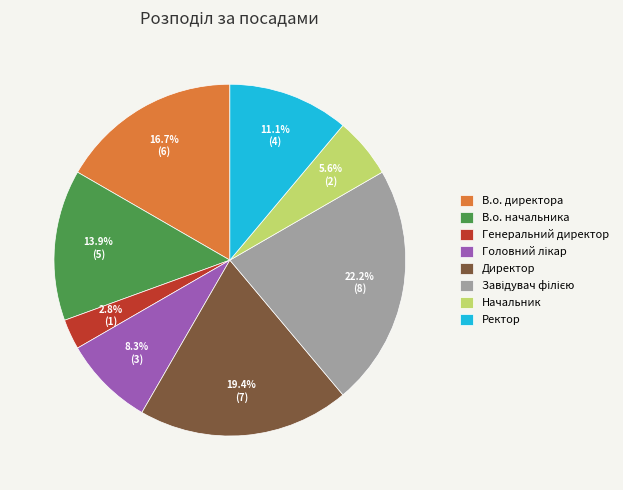

True or false: Директор accounts for 19% of the total.

True